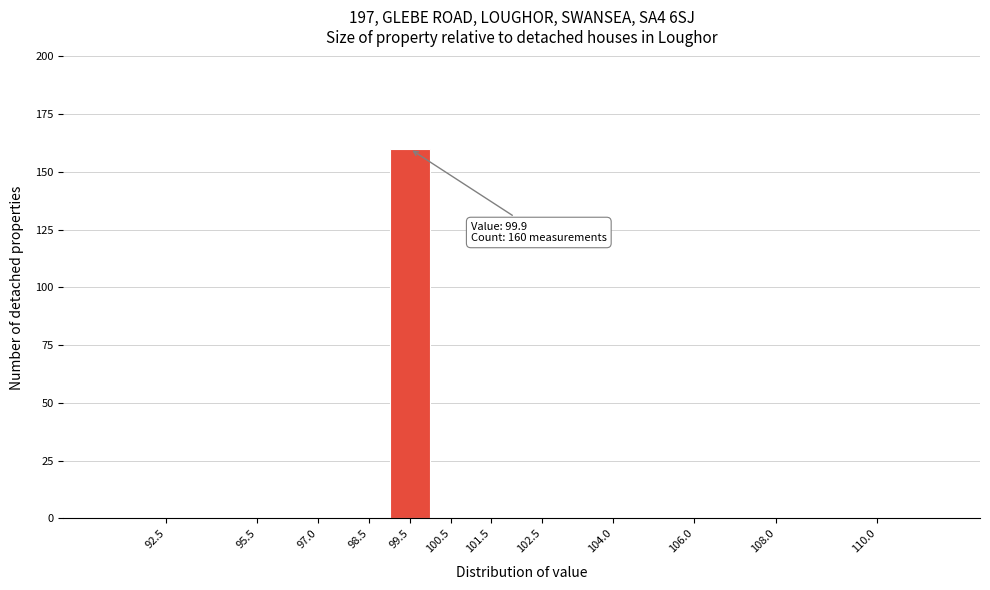

Reading left to right, what are all the values shown in this chart?

92.5=0	95.5=0	97.0=0	98.5=0	99.5=160	100.5=0	101.5=0	102.5=0	104.0=0	106.0=0	108.0=0	110.0=0